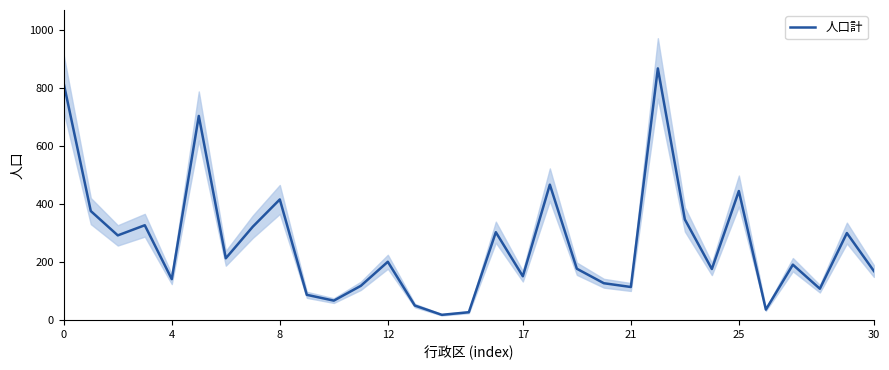

At which category does the chart reach its peak across all series?

22